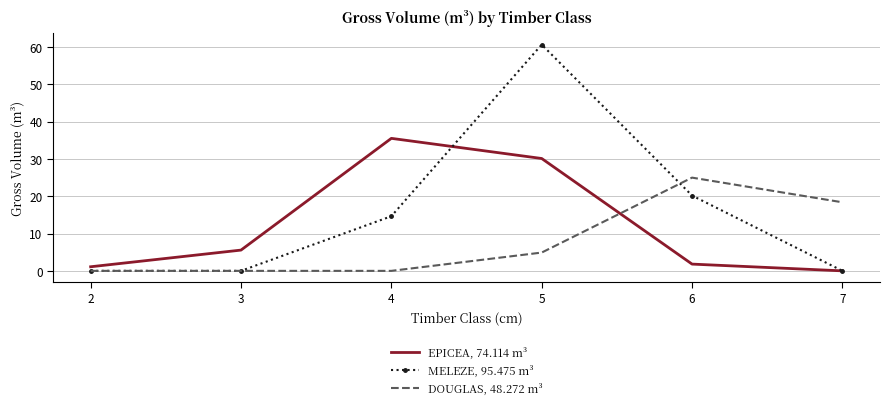

What is the difference between the second highest and second lowest values in the MELEZE, 95.475 m³ series?

20.2